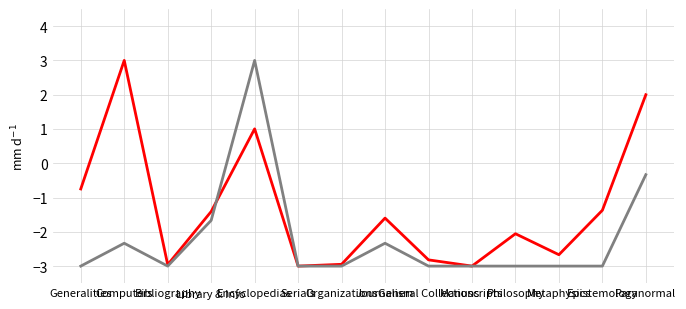

What is the smallest value displayed?

-3.0